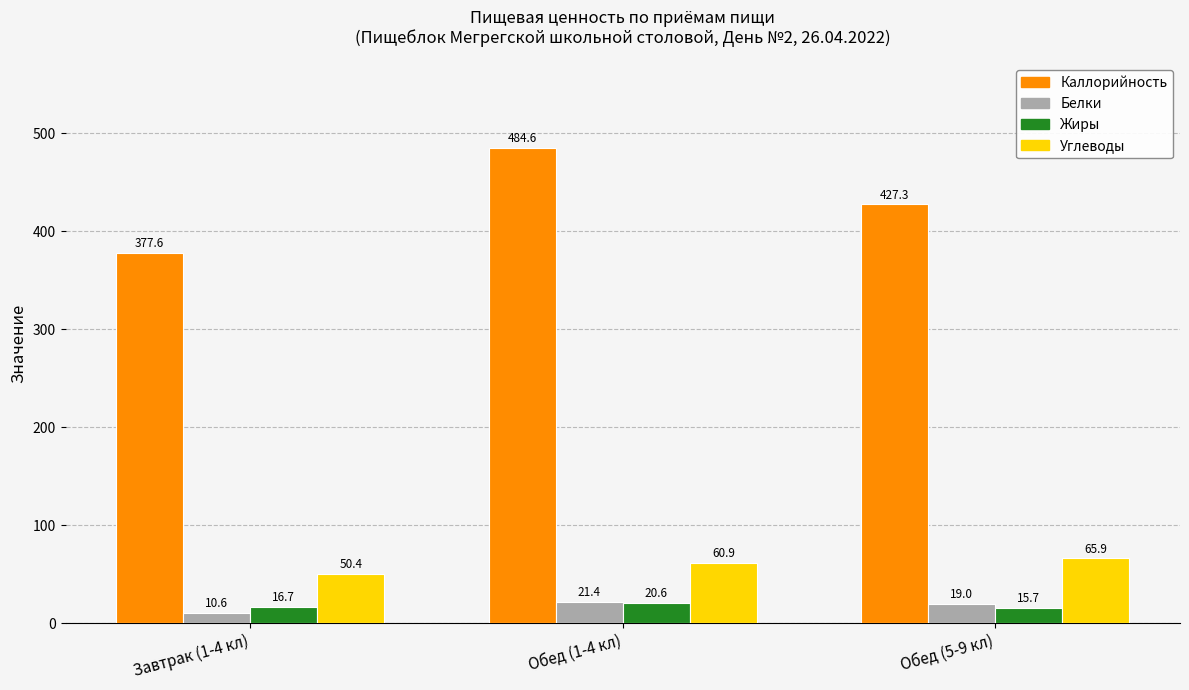

True or false: Углеводы has a value of 83.0 at Завтрак (1-4 кл).

False